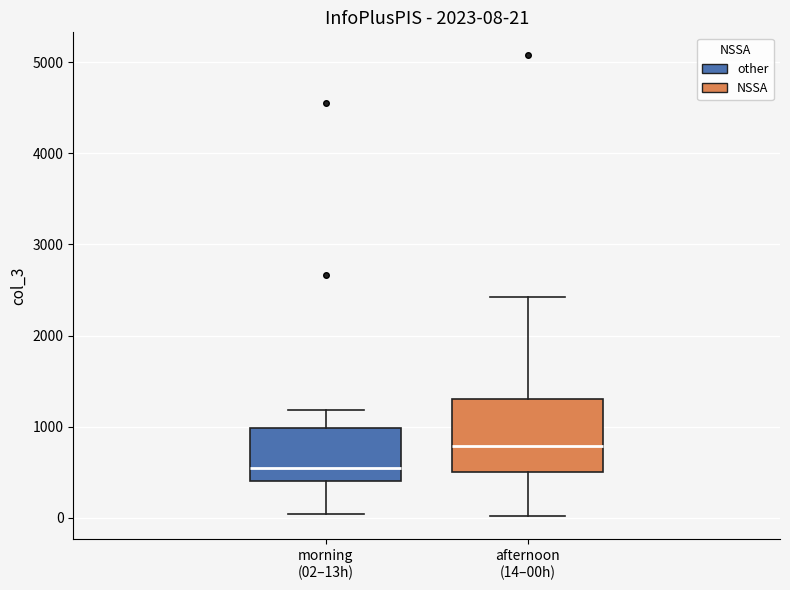

Comparing the boxes themselves (not the whiskers), which one is the tallest?

afternoon (14–00h)